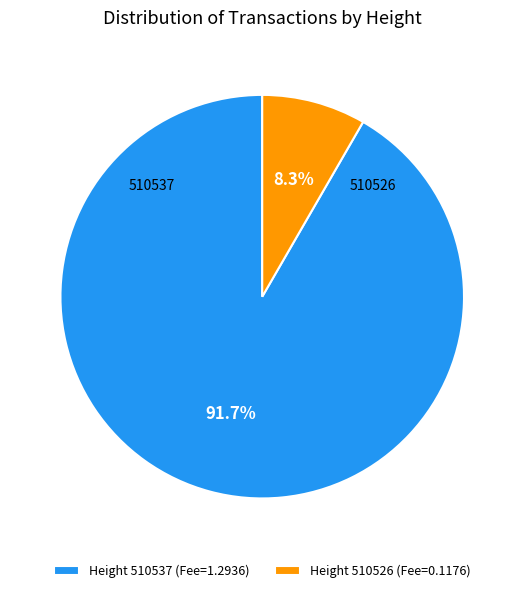

Rank the categories by value from highest to lowest.

Height 510537 (Fee=1.2936), Height 510526 (Fee=0.1176)